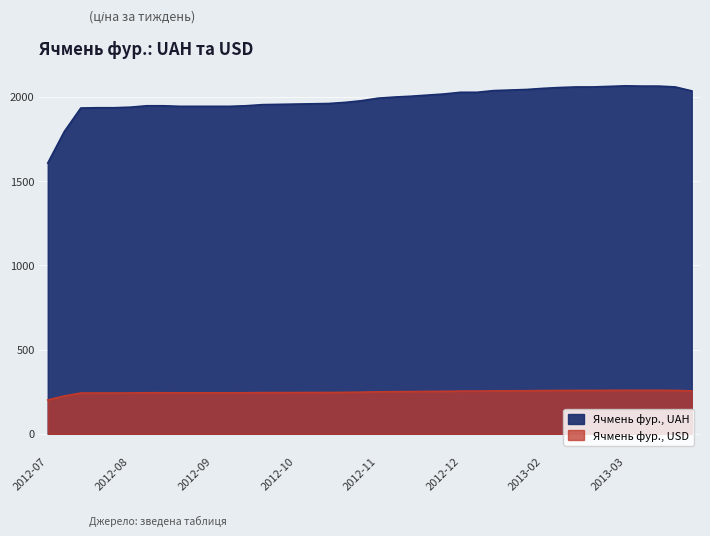

True or false: Ячмень фур., USD and Ячмень фур., UAH intersect in this chart.

False